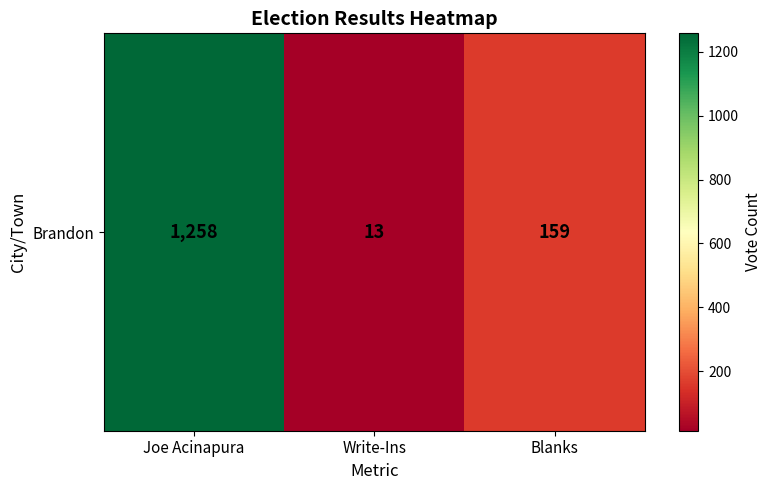

At which label is the value closest to 635?

Blanks